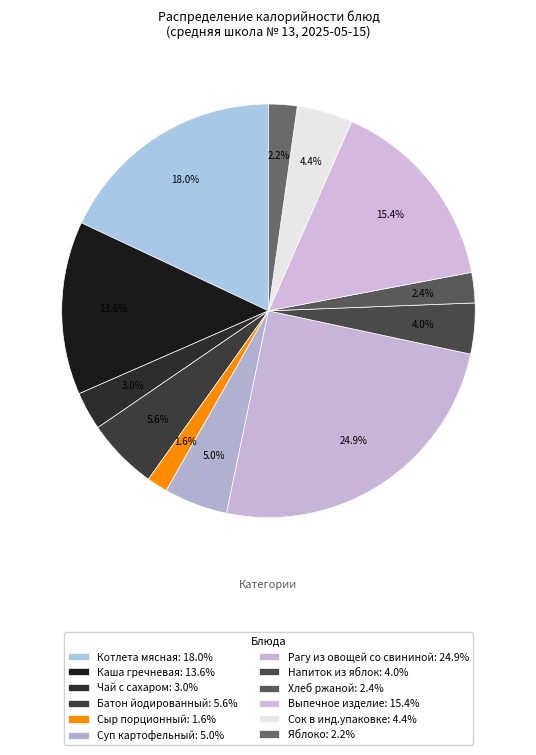

Which category has the biggest portion of the pie?

Рагу из овощей со свининой